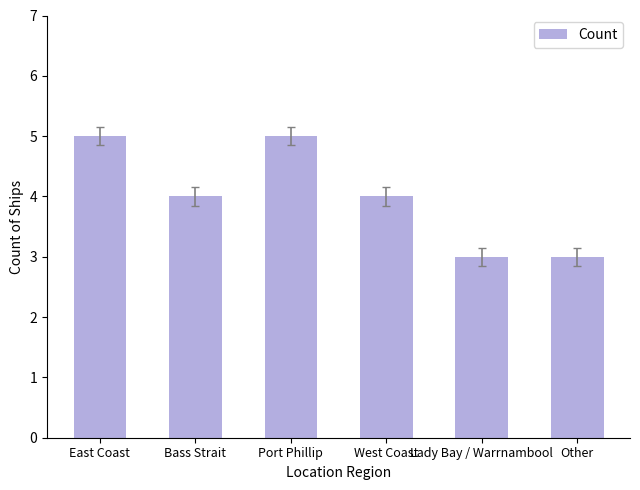

What value does the data have at Port Phillip?

5